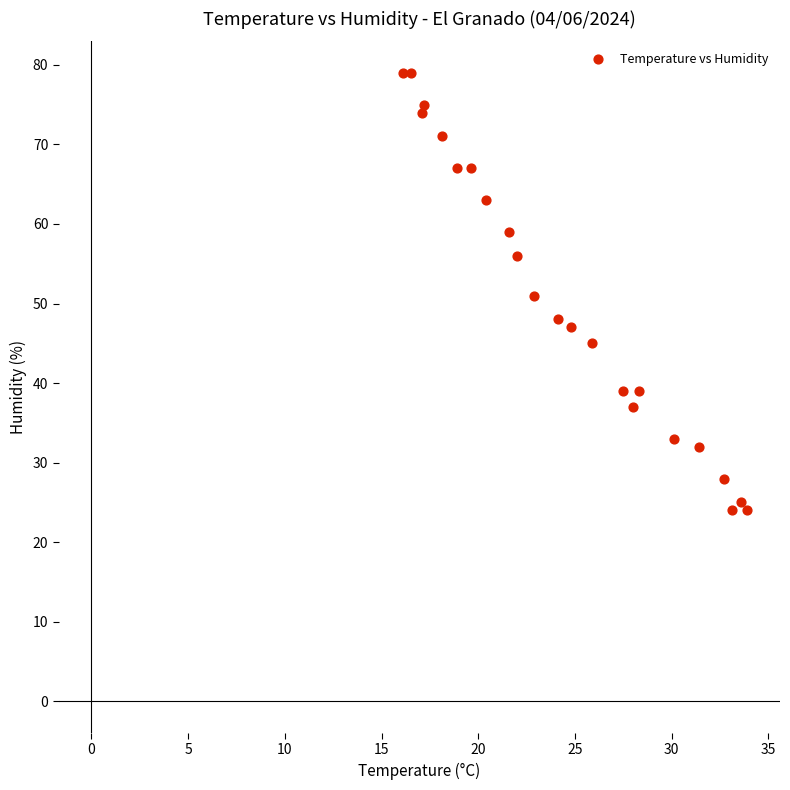

What is the range of Y values (max minus min)?

55